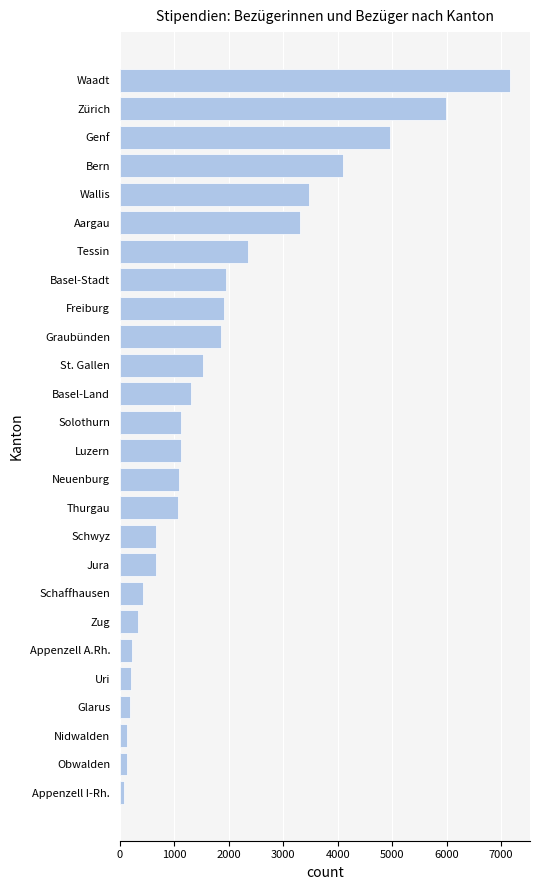

What is the change in value from Solothurn to Tessin?

+1231